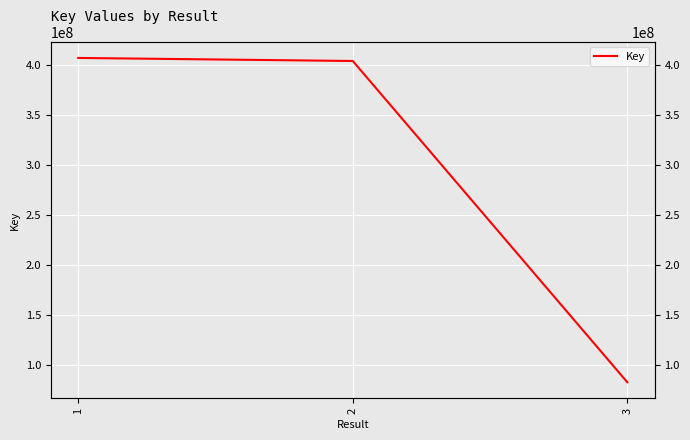

List the labels in order of value, smallest first.

3, 2, 1